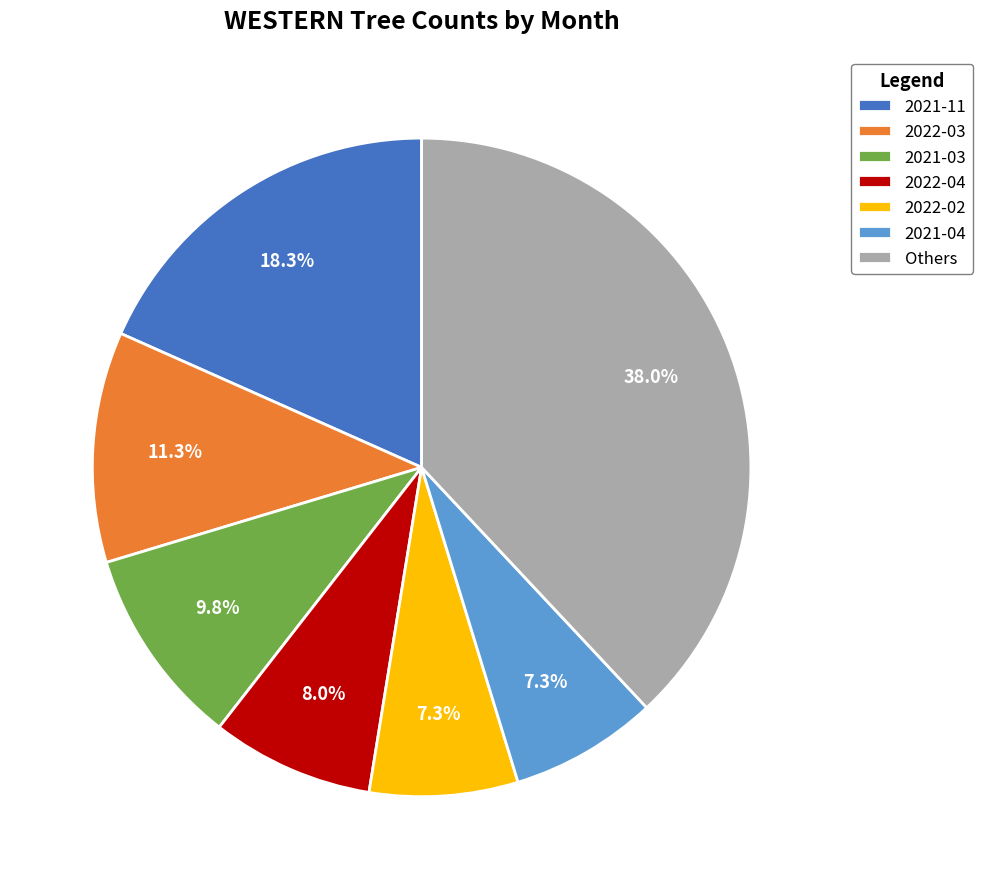

What is the ratio of the value at Others to the value at 2021-11?

2.1